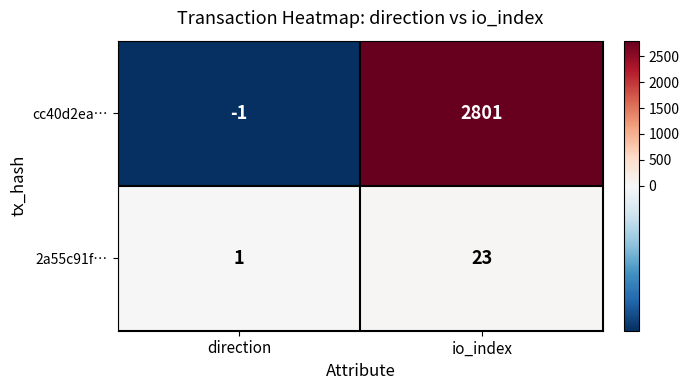

What value does the cc40d2ea… series have at io_index?

2801